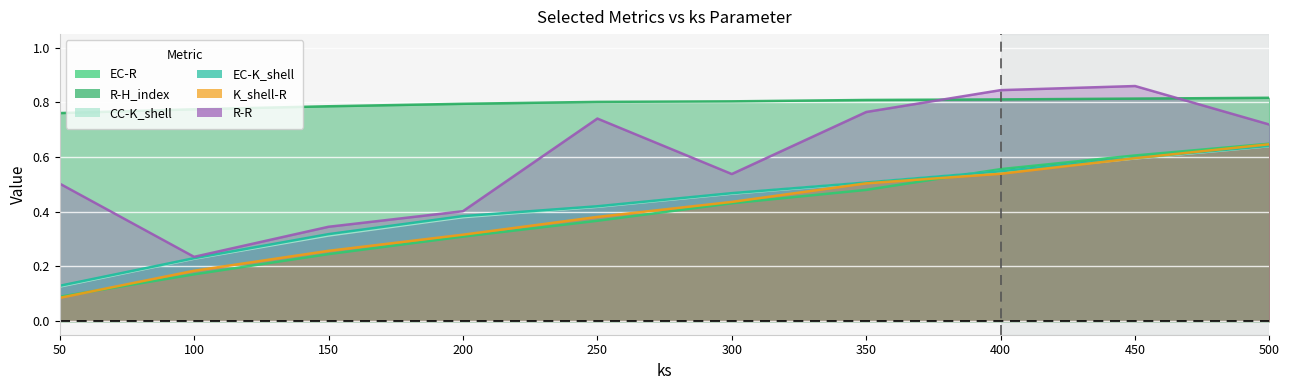

True or false: EC-R and R-R cross at least once.

False